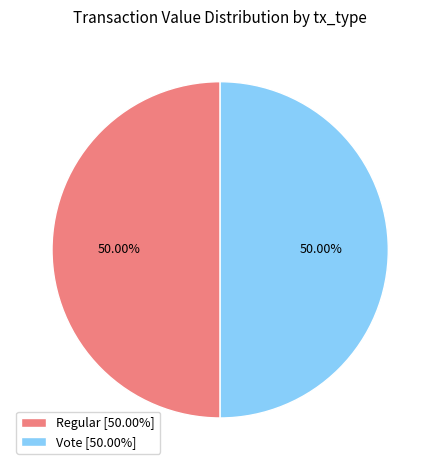

Approximately how many times larger is the value at Vote [50.00%] compared to Regular [50.00%]?

1.0